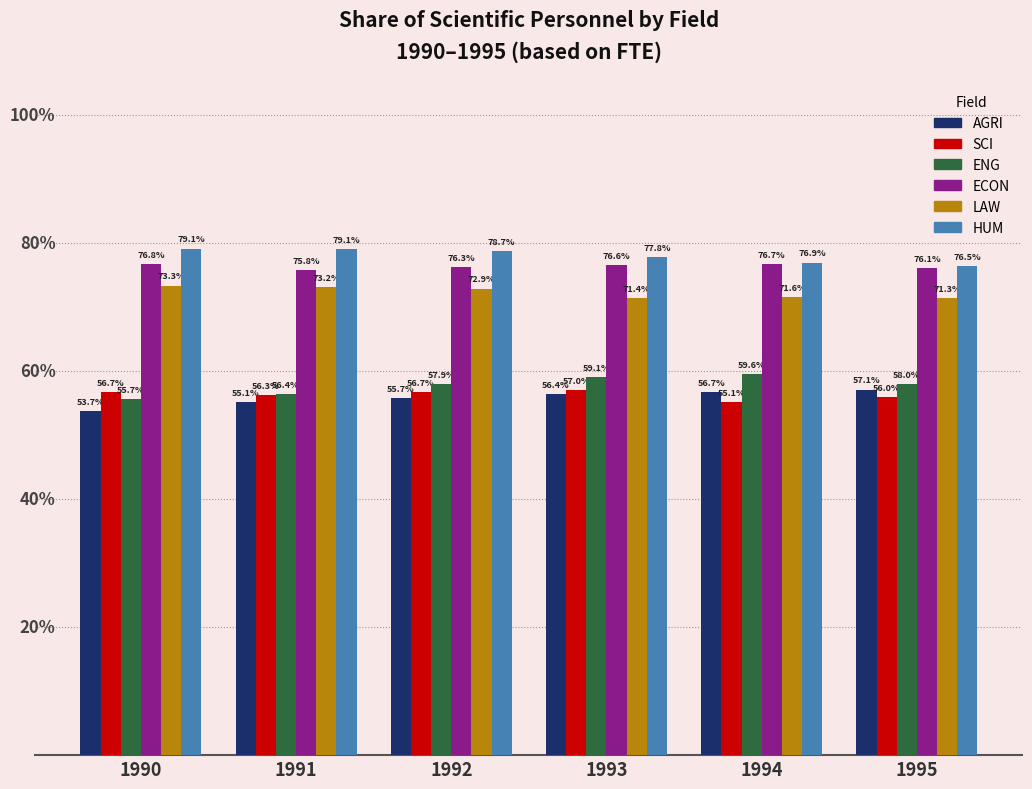

Is the value of ECON at 1993 greater than the value of HUM at 1992?

No